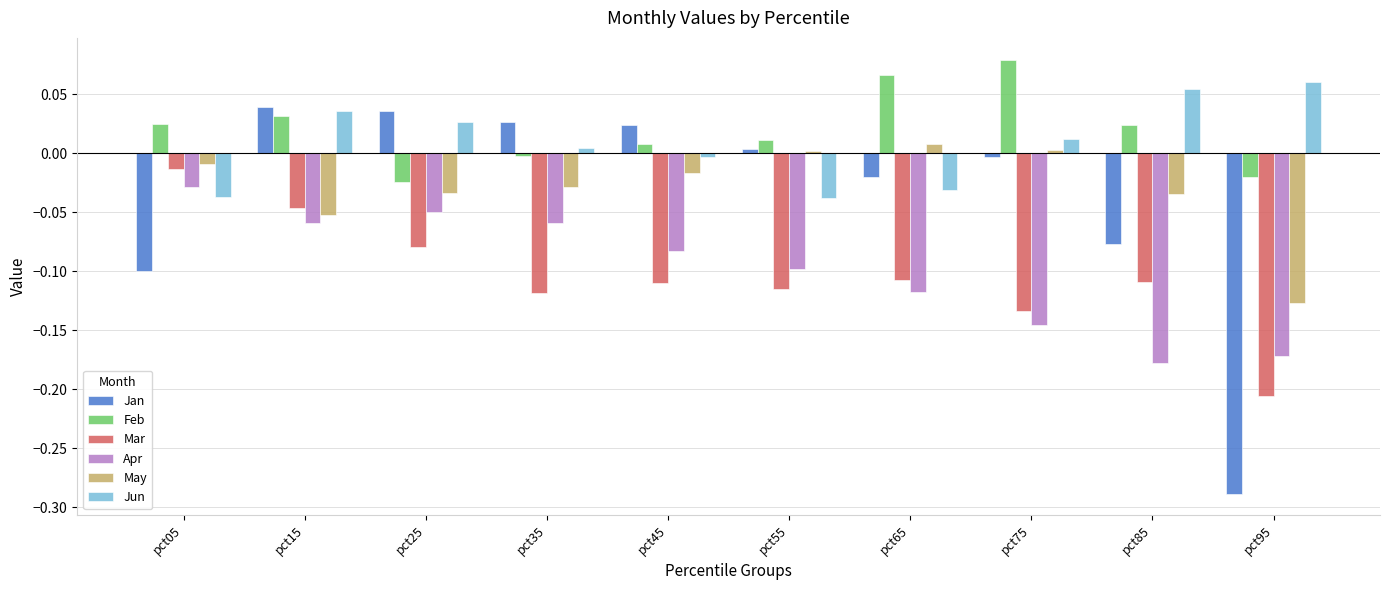

How many values in the Feb series exceed 0?

7